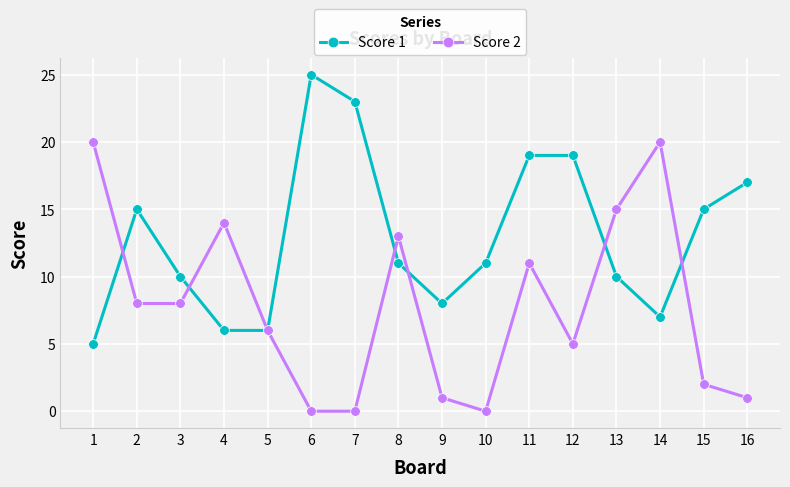

True or false: Score 2 has a value of 8 at 3.

True